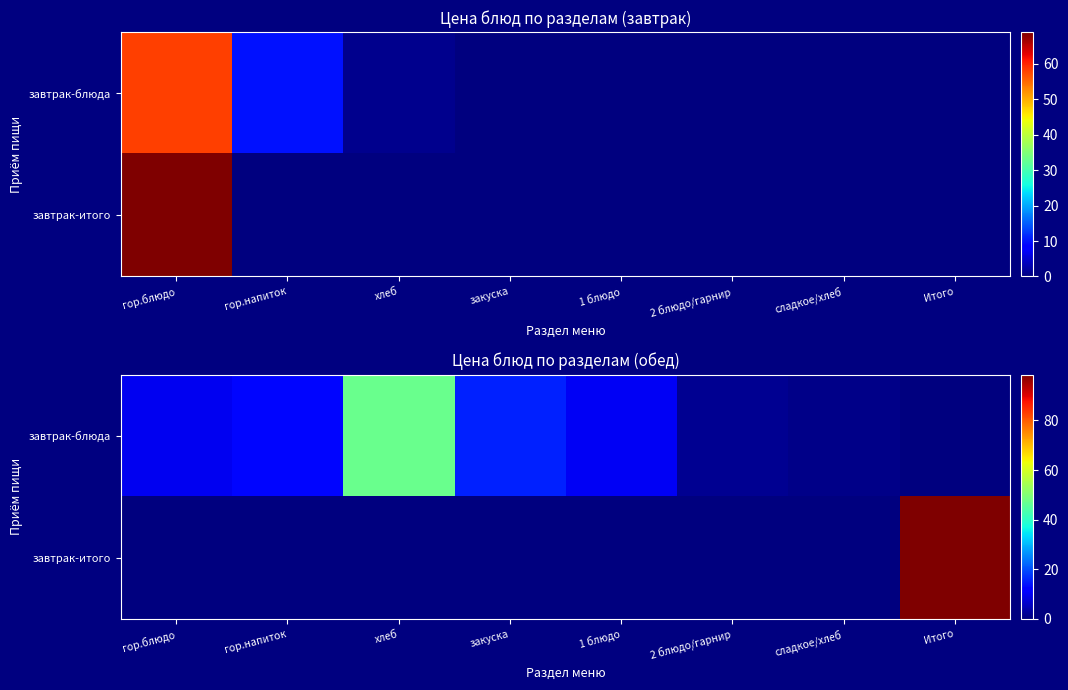

How many data points does each series have?

8